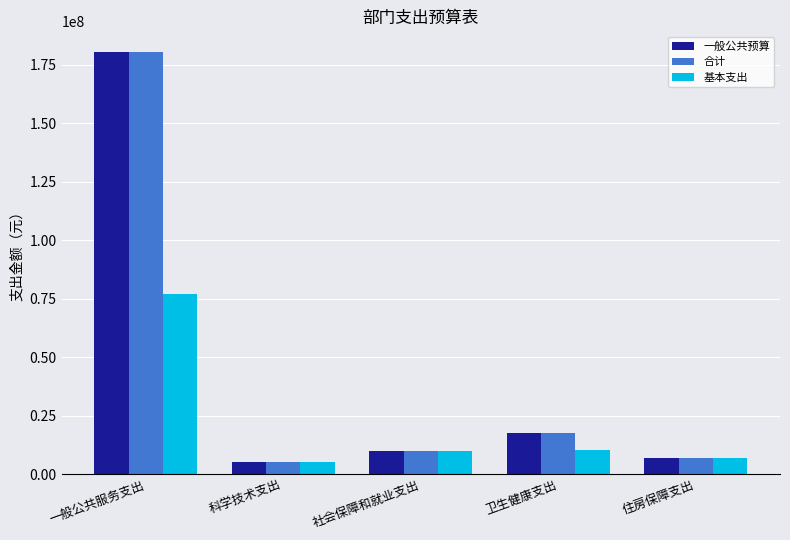

What is the difference between the 合计 values at 社会保障和就业支出 and 住房保障支出?

3103187.2